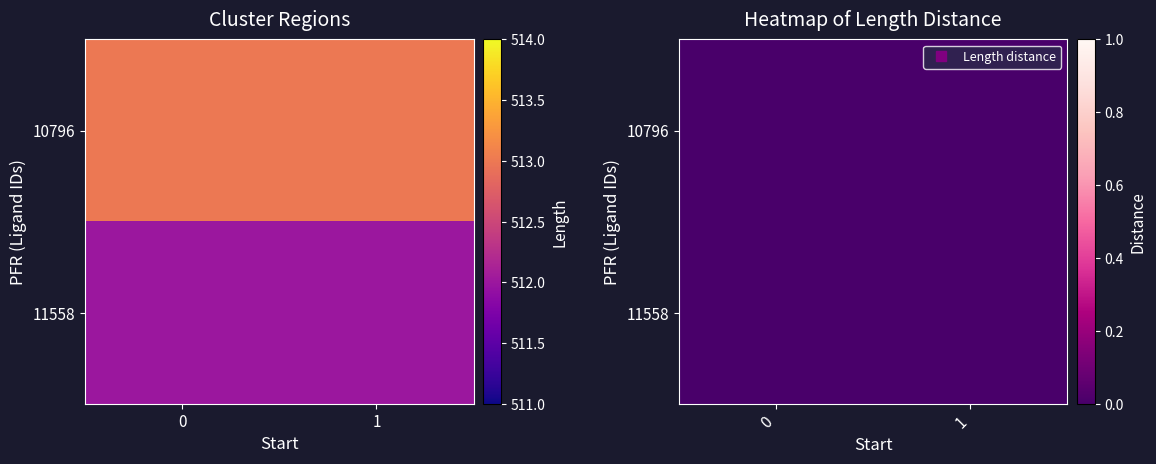

Which series has the widest spread of values?

11558